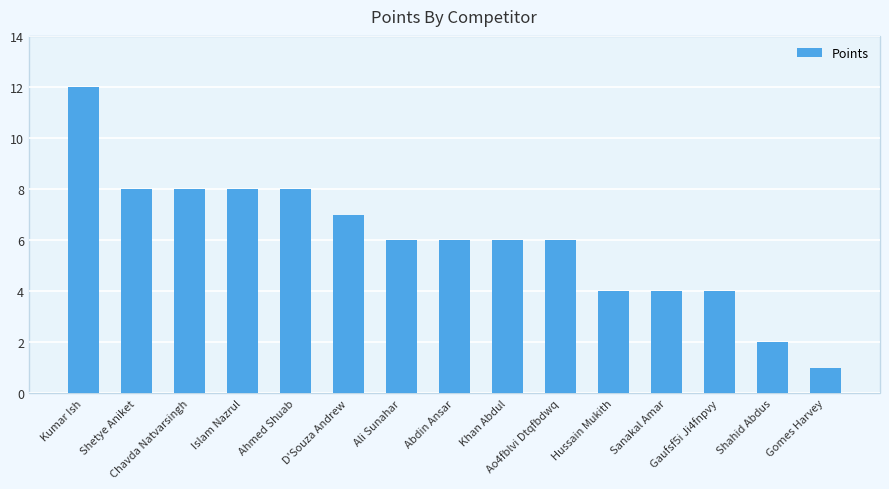

The value at Chavda Natvarsingh is 2. True or false?

False